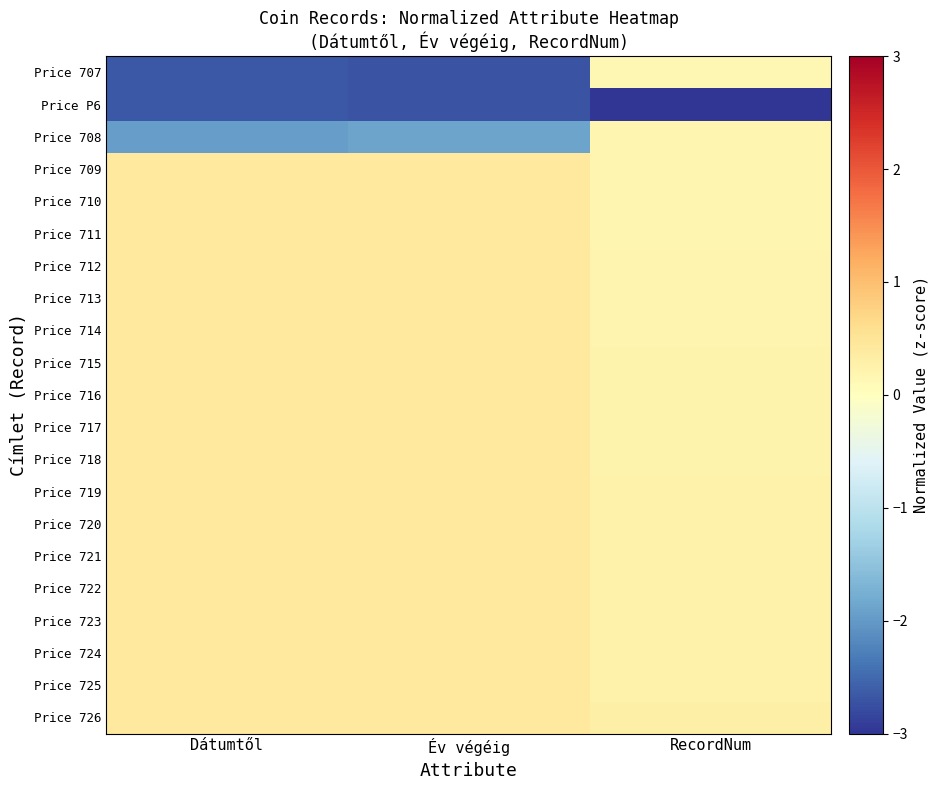

Which category has the highest value across all series?

Dátumtől